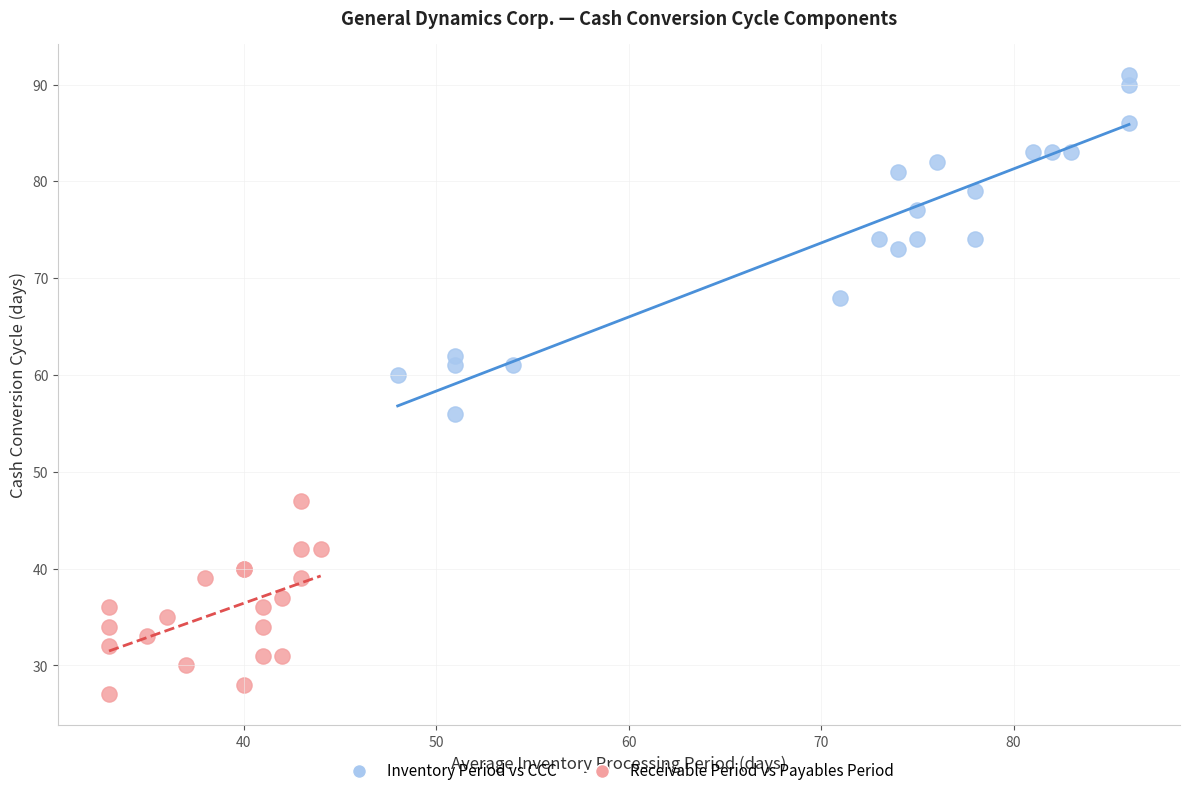

Which series has the widest spread of Y values?

Inventory Period vs CCC